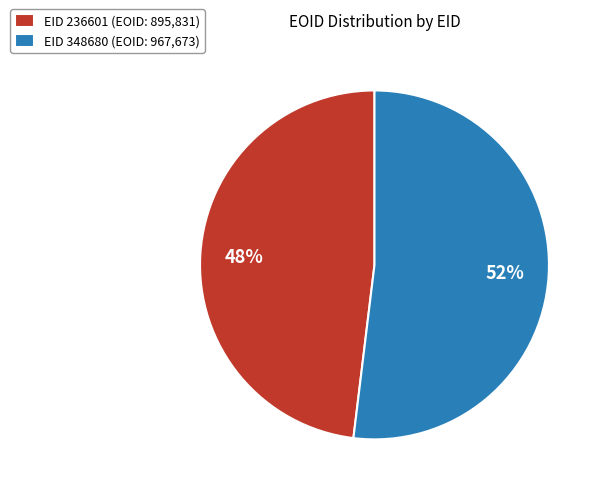

The EID 348680 (EOID: 967,673) slice represents 52% of the pie. True or false?

True